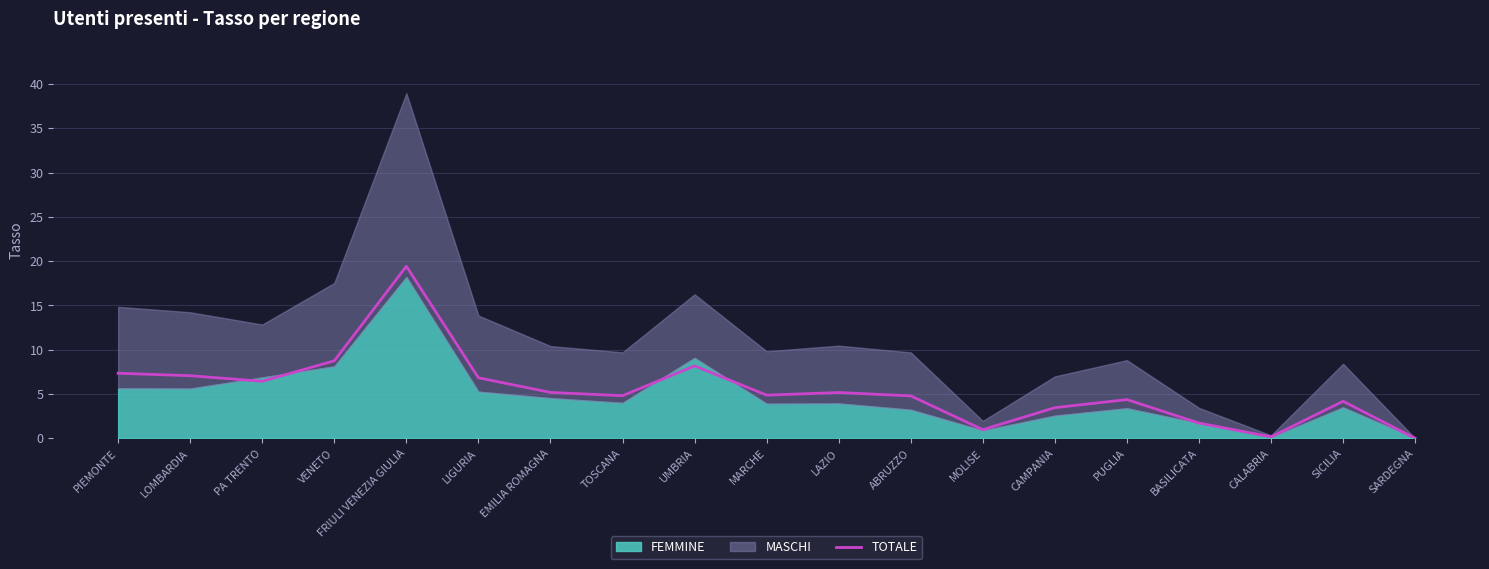

What is the value of the 10th point from the left?

4.9